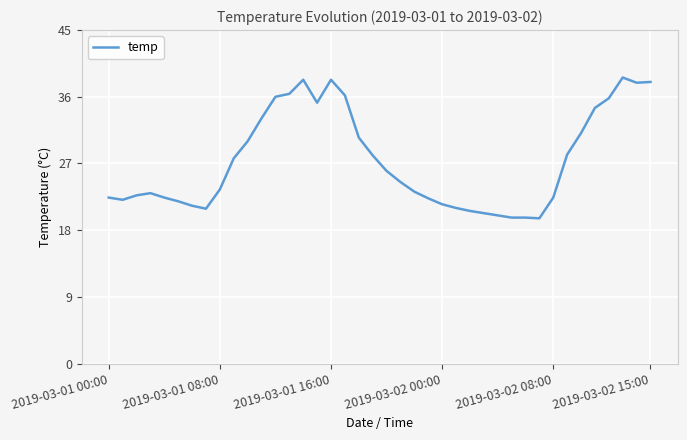

What is the greatest value displayed?

38.6